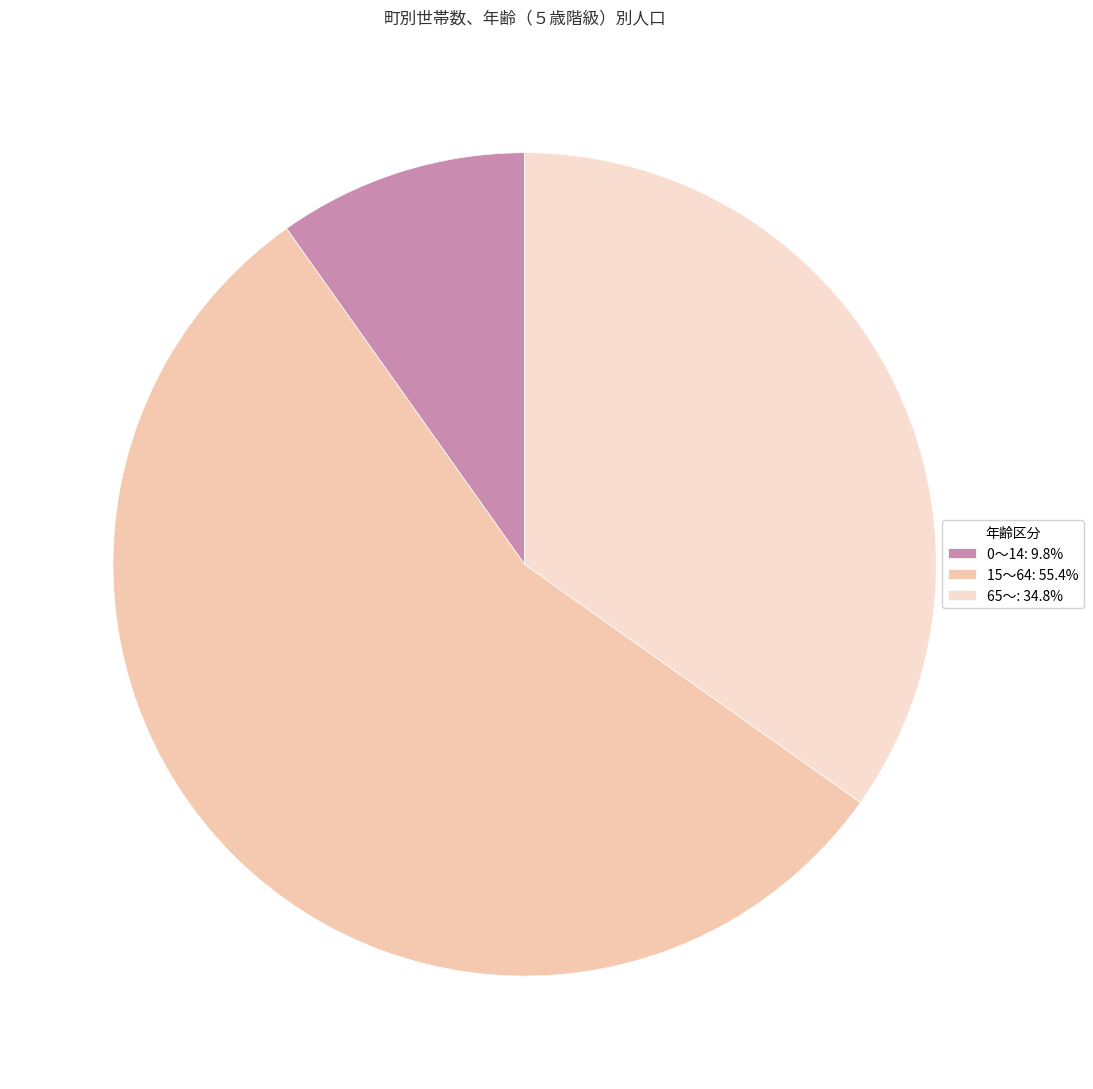

Which has a higher value, 15～64 or 0～14?

15～64